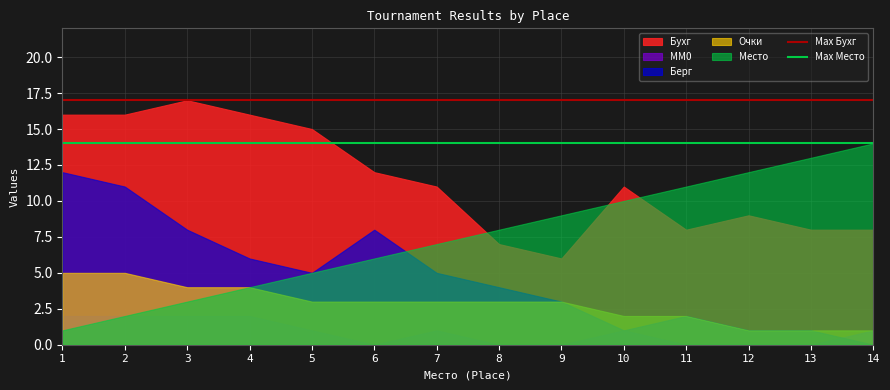

Is the value of Max Место at 1 greater than the value of Max Бухг at 2?

No